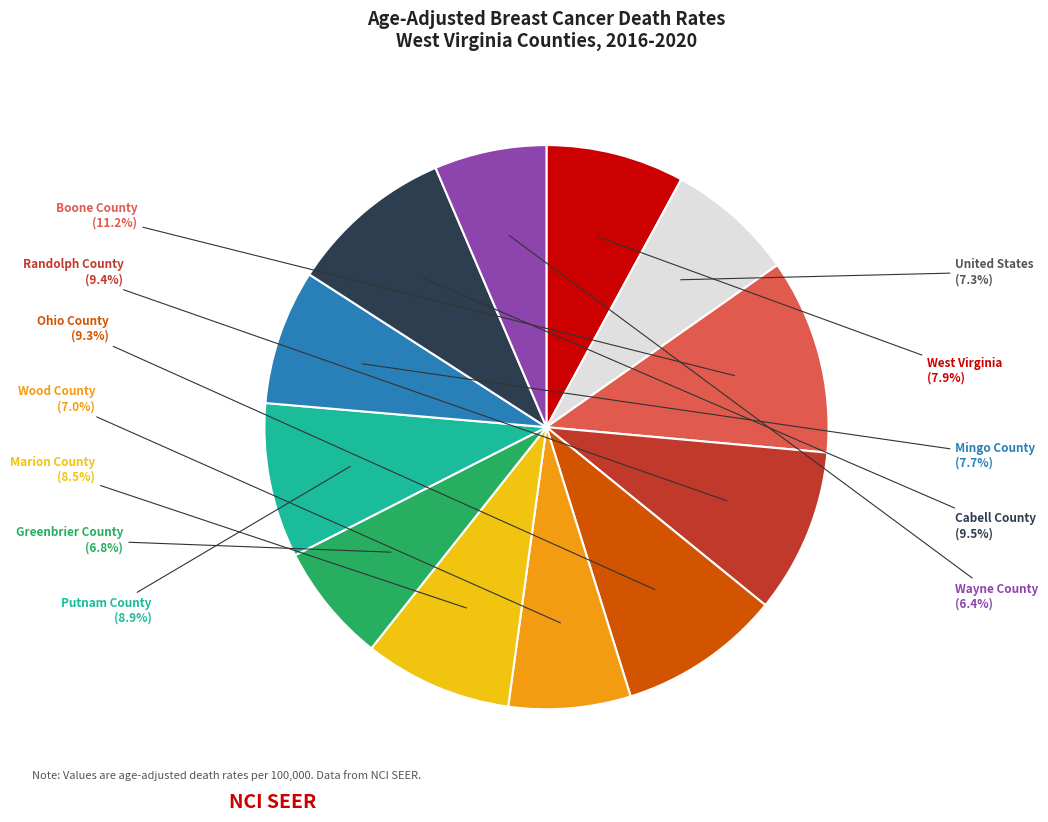

How many segments does this pie chart have?

12